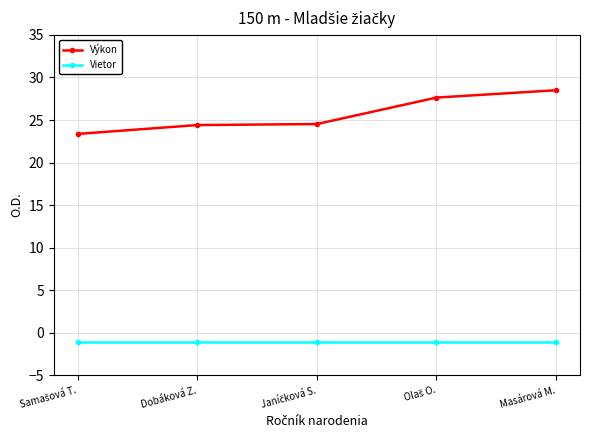

What is the spread (max minus min) of values at Dobáková Z.?

25.5